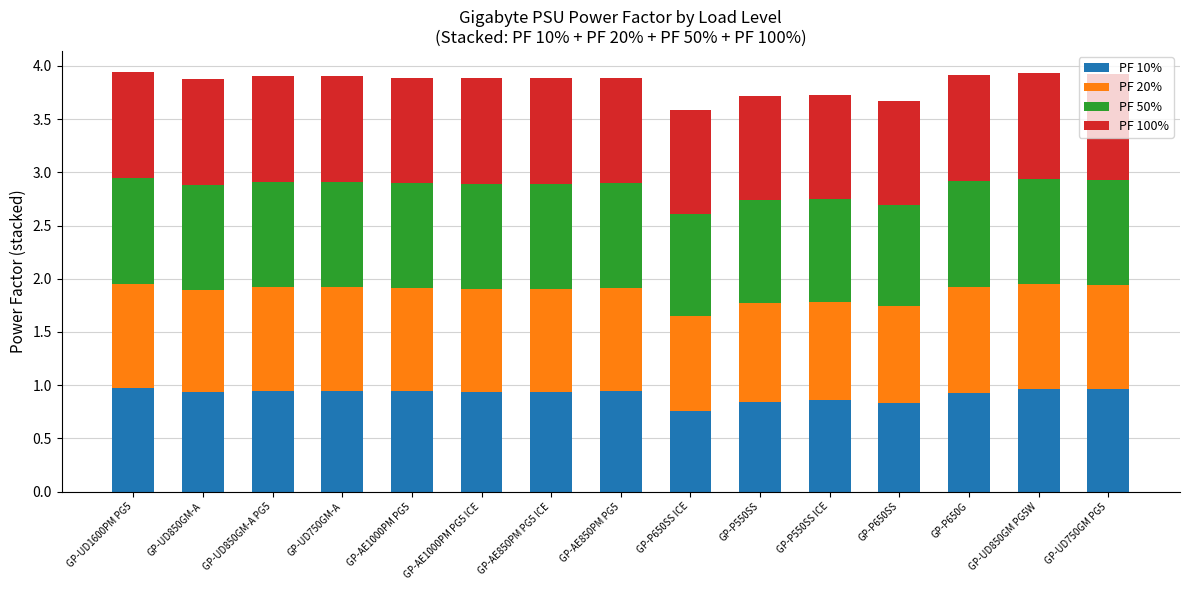

The PF 10% series shows 0.3 at GP-UD750GM PG5. True or false?

False